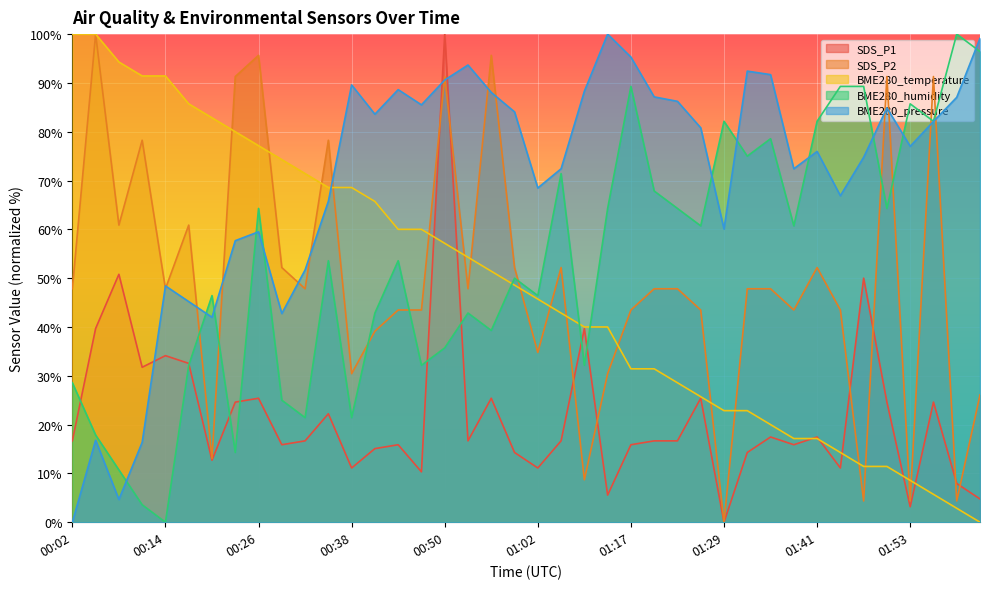

The value of SDS_P2 at 01:38 is 43.5. True or false?

True